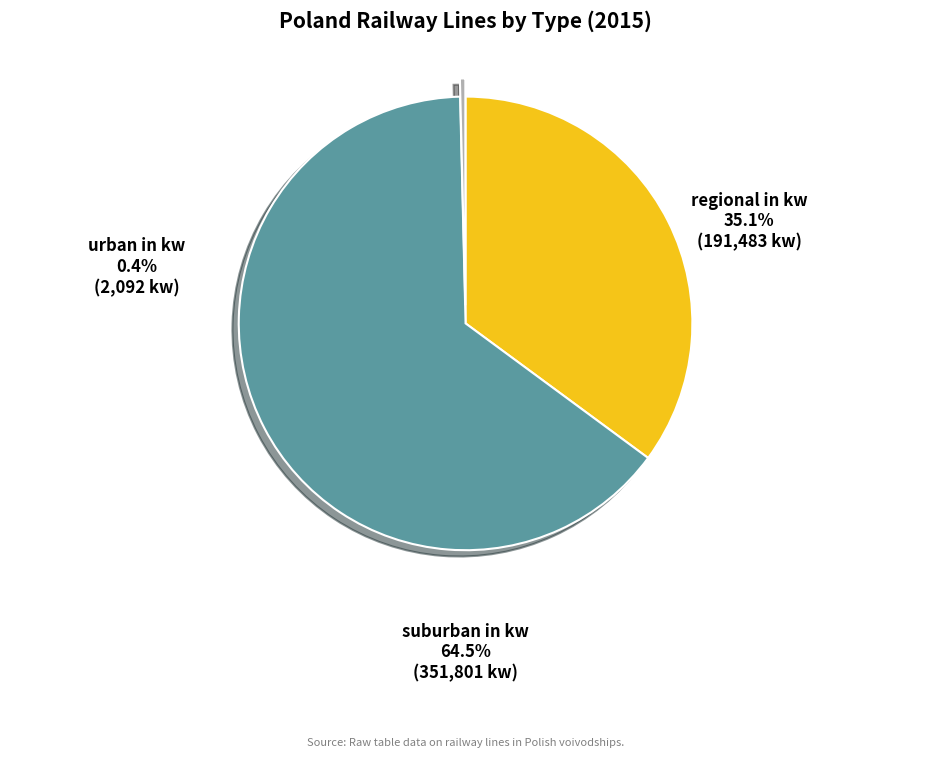

Is there a majority slice in this chart?

Yes